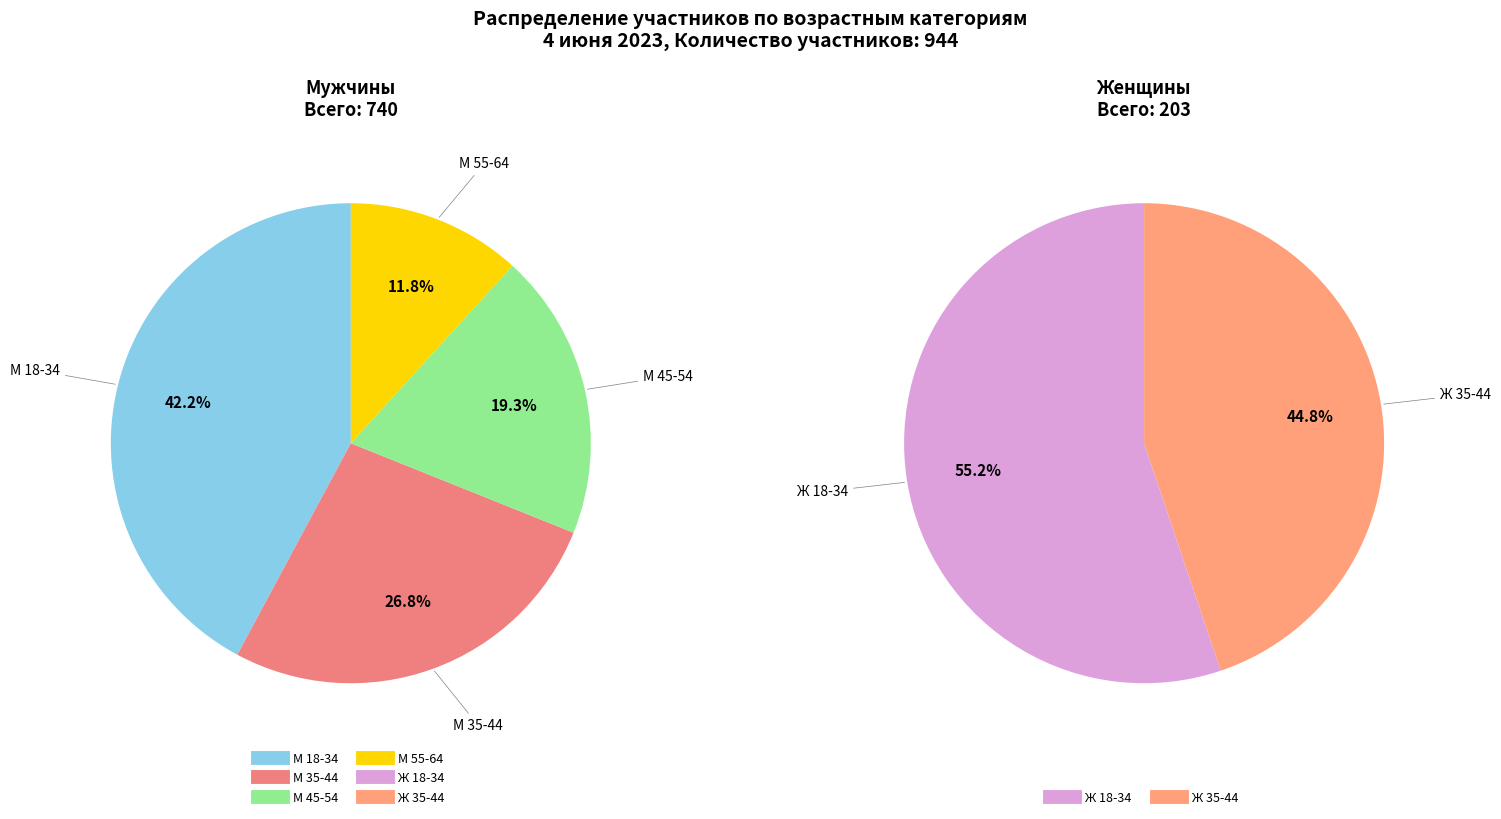

True or false: Ж 35-44 accounts for 2% of the total.

False